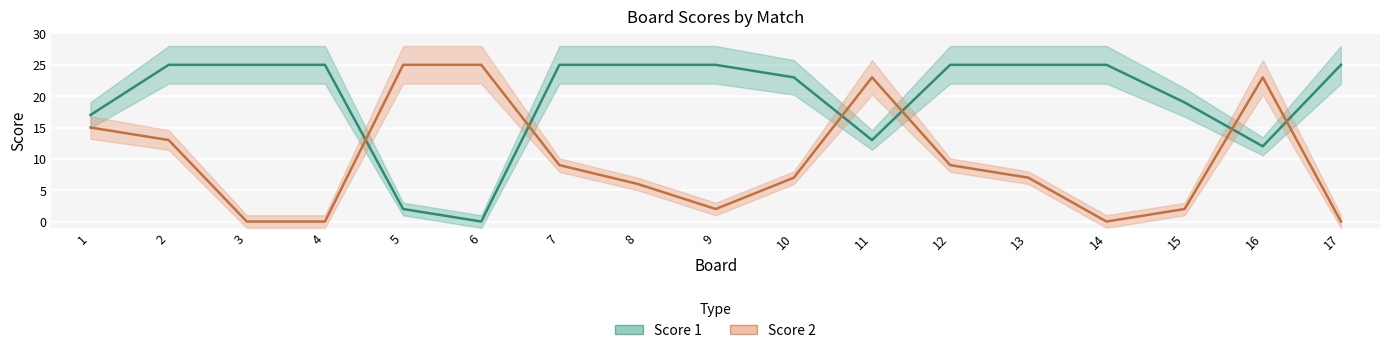

At how many categories does at least one series exceed 12?

17